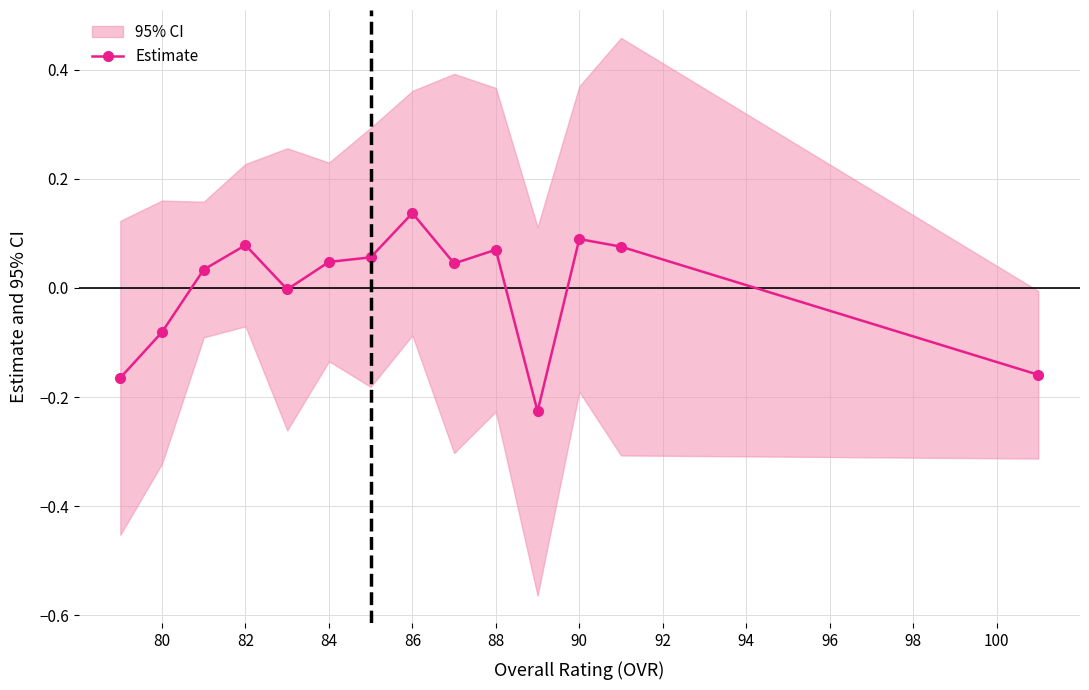

At which category does Estimate reach its first local peak?

82